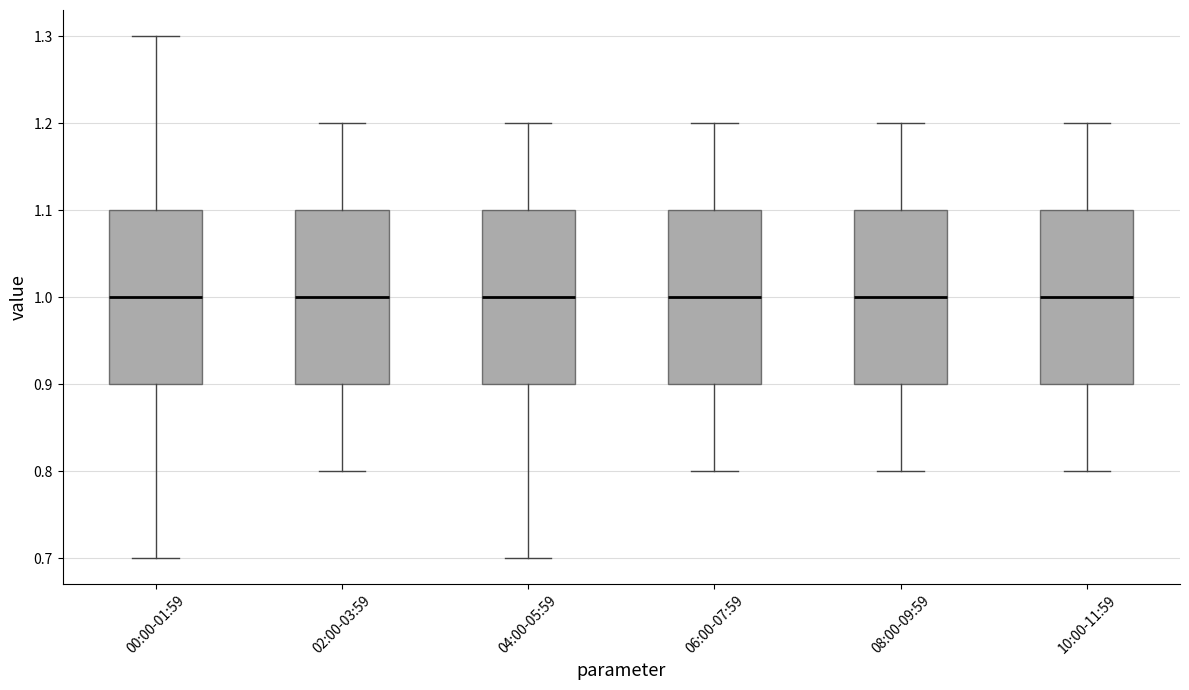

Reading left to right, read every box against the y-axis: the position of its median line, the range the box covers, and the ends of its whiskers. The values are not printed on the chart, so give them approximately, as read against the axis.

00:00-01:59: median 1.0, box 0.9 to 1.1, whiskers 0.7 to 1.3
02:00-03:59: median 1.0, box 0.9 to 1.1, whiskers 0.8 to 1.2
04:00-05:59: median 1.0, box 0.9 to 1.1, whiskers 0.7 to 1.2
06:00-07:59: median 1.0, box 0.9 to 1.1, whiskers 0.8 to 1.2
08:00-09:59: median 1.0, box 0.9 to 1.1, whiskers 0.8 to 1.2
10:00-11:59: median 1.0, box 0.9 to 1.1, whiskers 0.8 to 1.2